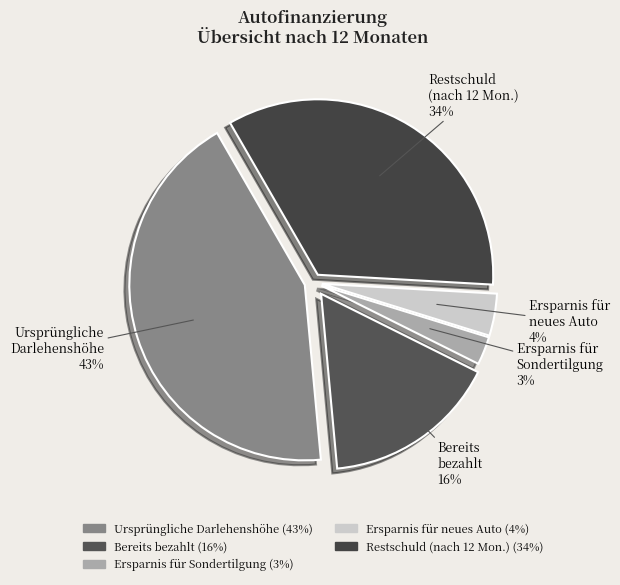

Do Ursprüngliche Darlehenshöhe and Ersparnis für Sondertilgung together represent more than half of the pie?

No